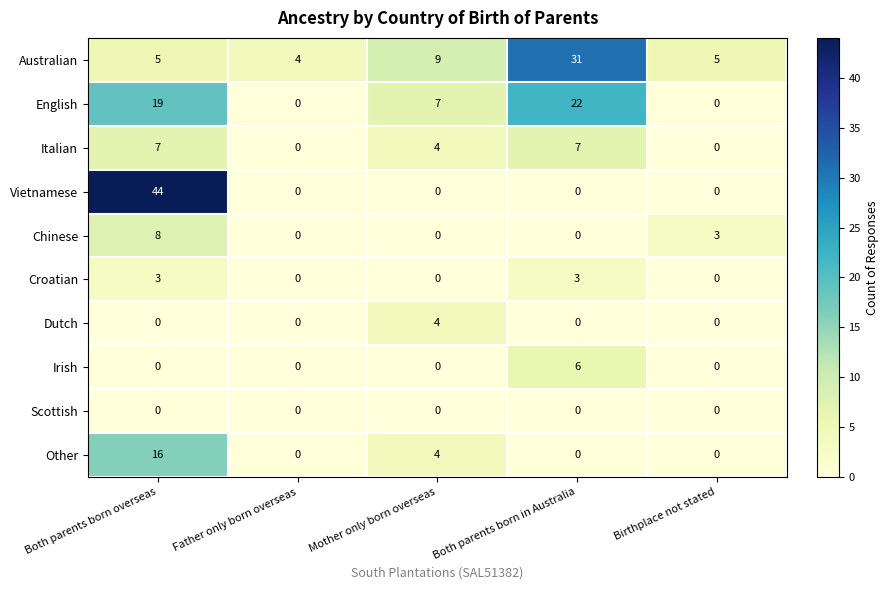

What is the maximum value shown in the chart?

44